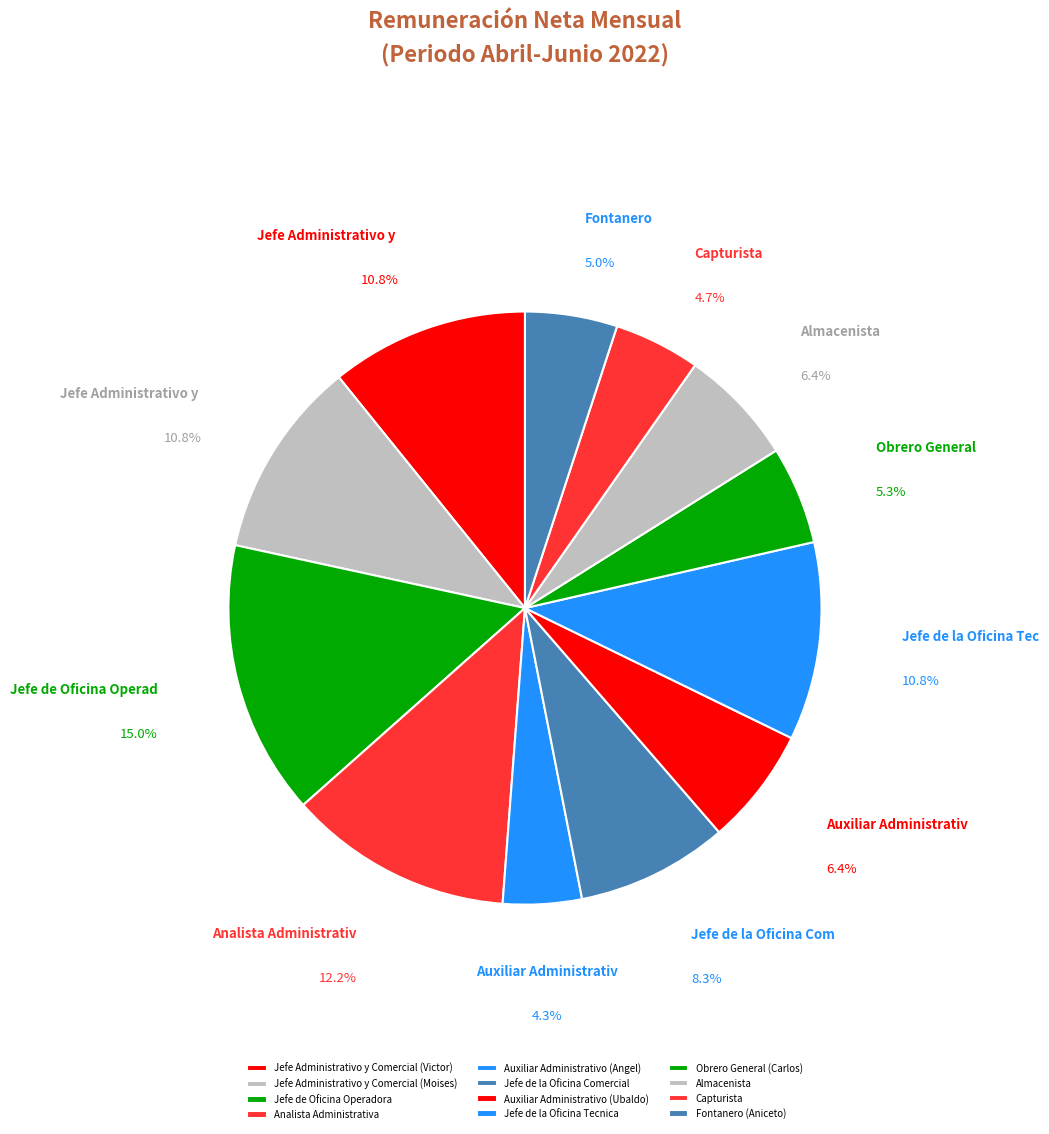

Count the number of slices in the pie.

12